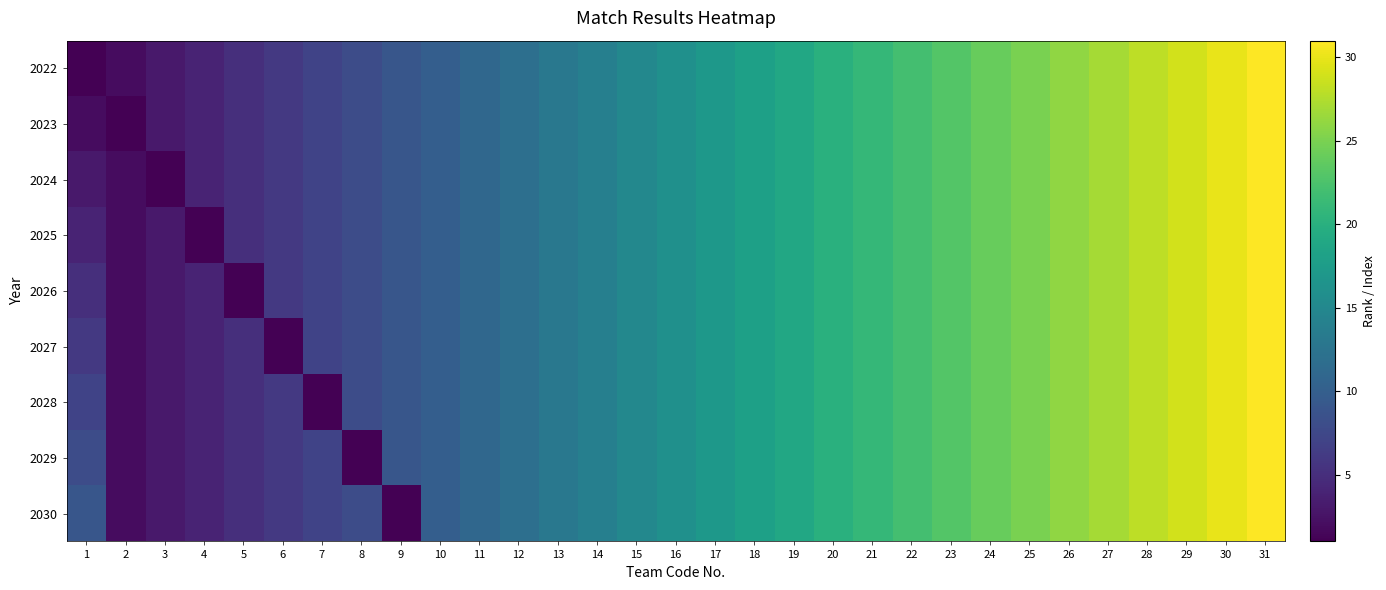

Reading left to right, list all the values displayed in this chart.

2022: 1=1	2=2	3=3	4=4	5=5	6=6	7=7	8=8	9=9	10=10	11=11	12=12	13=13	14=14	15=15	16=16	17=17	18=18	19=19	20=20	21=21	22=22	23=23	24=24	25=25	26=26	27=27	28=28	29=29	30=30	31=31
2023: 1=2	2=1	3=3	4=4	5=5	6=6	7=7	8=8	9=9	10=10	11=11	12=12	13=13	14=14	15=15	16=16	17=17	18=18	19=19	20=20	21=21	22=22	23=23	24=24	25=25	26=26	27=27	28=28	29=29	30=30	31=31
2024: 1=3	2=2	3=1	4=4	5=5	6=6	7=7	8=8	9=9	10=10	11=11	12=12	13=13	14=14	15=15	16=16	17=17	18=18	19=19	20=20	21=21	22=22	23=23	24=24	25=25	26=26	27=27	28=28	29=29	30=30	31=31
2025: 1=4	2=2	3=3	4=1	5=5	6=6	7=7	8=8	9=9	10=10	11=11	12=12	13=13	14=14	15=15	16=16	17=17	18=18	19=19	20=20	21=21	22=22	23=23	24=24	25=25	26=26	27=27	28=28	29=29	30=30	31=31
2026: 1=5	2=2	3=3	4=4	5=1	6=6	7=7	8=8	9=9	10=10	11=11	12=12	13=13	14=14	15=15	16=16	17=17	18=18	19=19	20=20	21=21	22=22	23=23	24=24	25=25	26=26	27=27	28=28	29=29	30=30	31=31
2027: 1=6	2=2	3=3	4=4	5=5	6=1	7=7	8=8	9=9	10=10	11=11	12=12	13=13	14=14	15=15	16=16	17=17	18=18	19=19	20=20	21=21	22=22	23=23	24=24	25=25	26=26	27=27	28=28	29=29	30=30	31=31
2028: 1=7	2=2	3=3	4=4	5=5	6=6	7=1	8=8	9=9	10=10	11=11	12=12	13=13	14=14	15=15	16=16	17=17	18=18	19=19	20=20	21=21	22=22	23=23	24=24	25=25	26=26	27=27	28=28	29=29	30=30	31=31
2029: 1=8	2=2	3=3	4=4	5=5	6=6	7=7	8=1	9=9	10=10	11=11	12=12	13=13	14=14	15=15	16=16	17=17	18=18	19=19	20=20	21=21	22=22	23=23	24=24	25=25	26=26	27=27	28=28	29=29	30=30	31=31
2030: 1=9	2=2	3=3	4=4	5=5	6=6	7=7	8=8	9=1	10=10	11=11	12=12	13=13	14=14	15=15	16=16	17=17	18=18	19=19	20=20	21=21	22=22	23=23	24=24	25=25	26=26	27=27	28=28	29=29	30=30	31=31